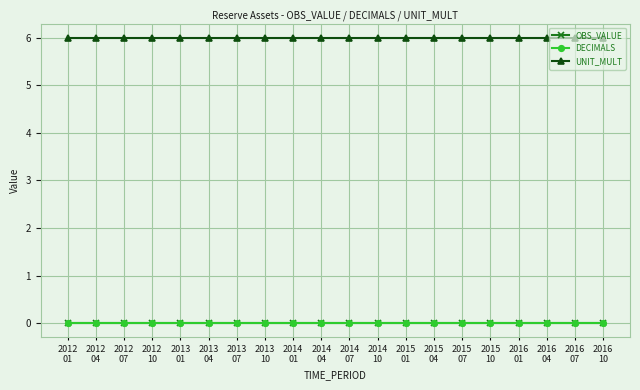

What position from the left is 2014
07?

11